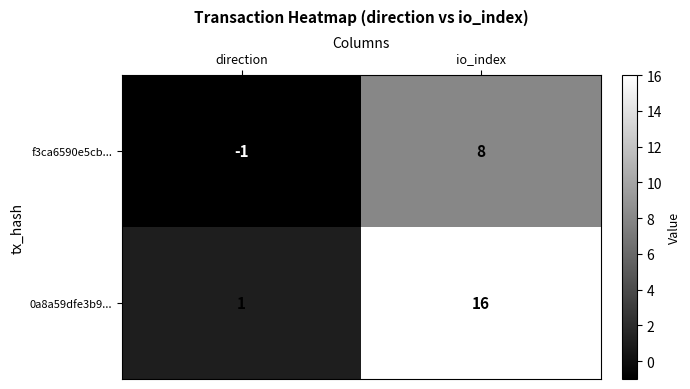

What value does the f3ca6590e5cb... series have at io_index?

8